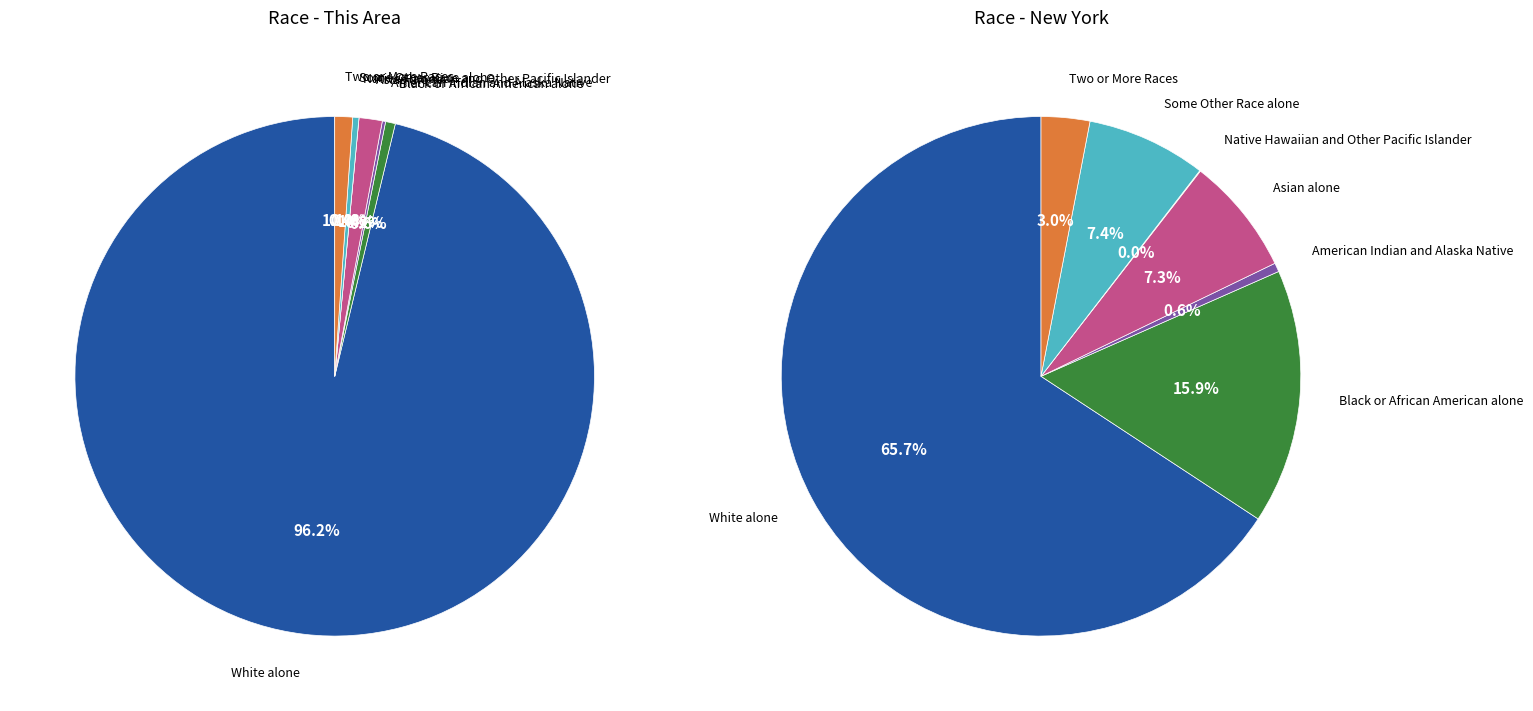

The Asian alone slice represents 22% of the pie. True or false?

False